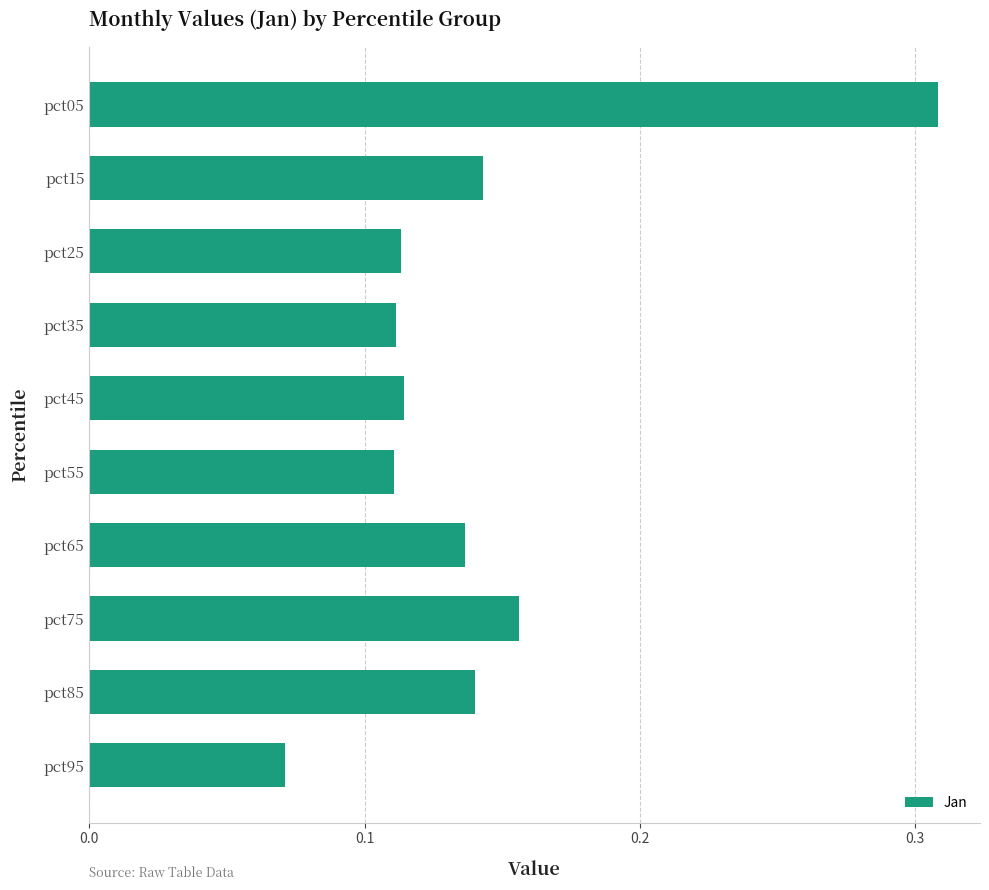

What is the sum of all values?

1.4